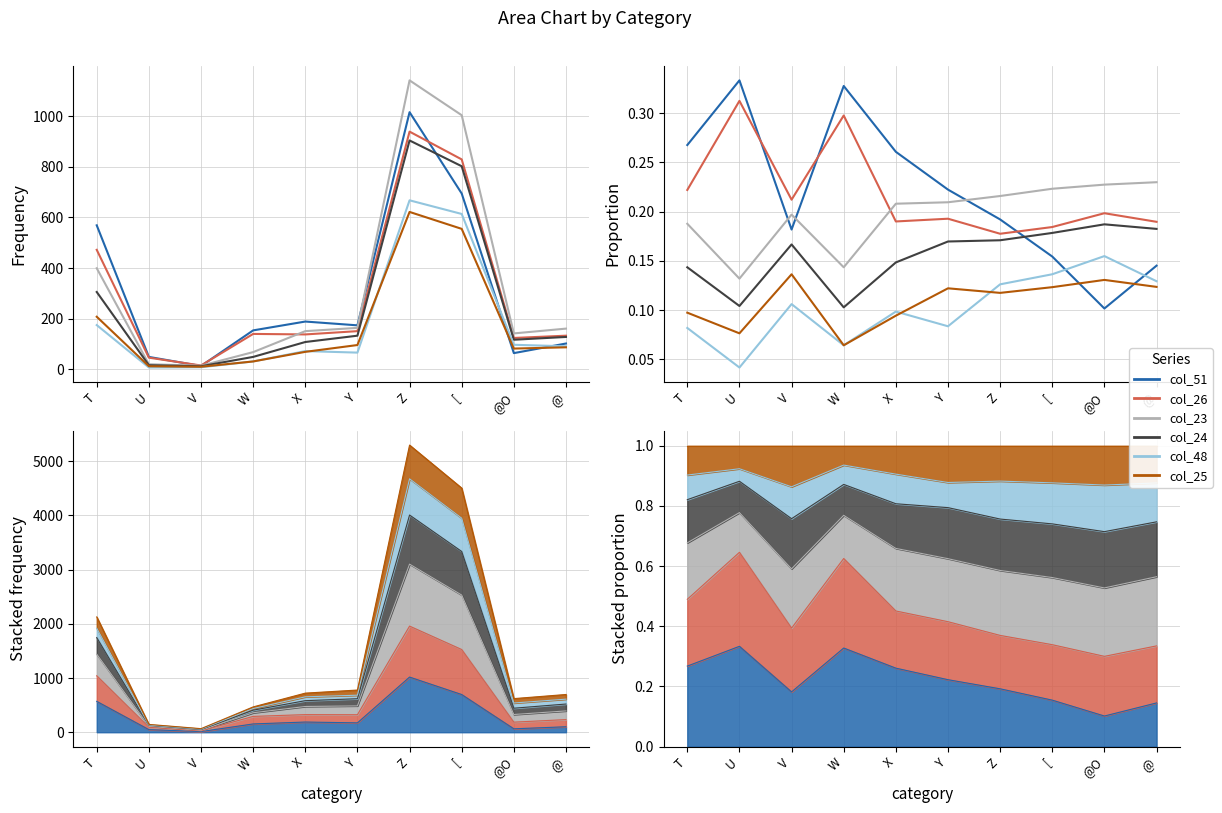

True or false: col_48 and col_23 cross at least once.

False